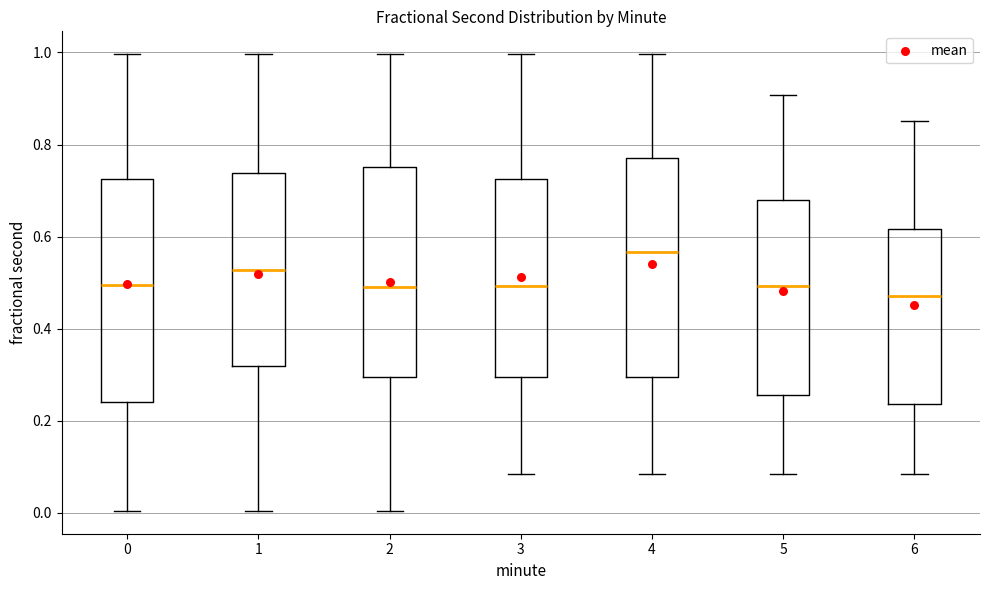

Reading left to right, read every box against the y-axis: the position of its median line, the range the box covers, and the ends of its whiskers. The values are not printed on the chart, so give them approximately, as read against the axis.

0: median 0.50, box 0.24 to 0.72, whiskers 0.00 to 1.00
1: median 0.52, box 0.32 to 0.74, whiskers 0.00 to 1.00
2: median 0.50, box 0.30 to 0.76, whiskers 0.00 to 1.00
3: median 0.50, box 0.30 to 0.72, whiskers 0.08 to 1.00
4: median 0.56, box 0.30 to 0.78, whiskers 0.08 to 1.00
5: median 0.50, box 0.26 to 0.68, whiskers 0.08 to 0.90
6: median 0.48, box 0.24 to 0.62, whiskers 0.08 to 0.86